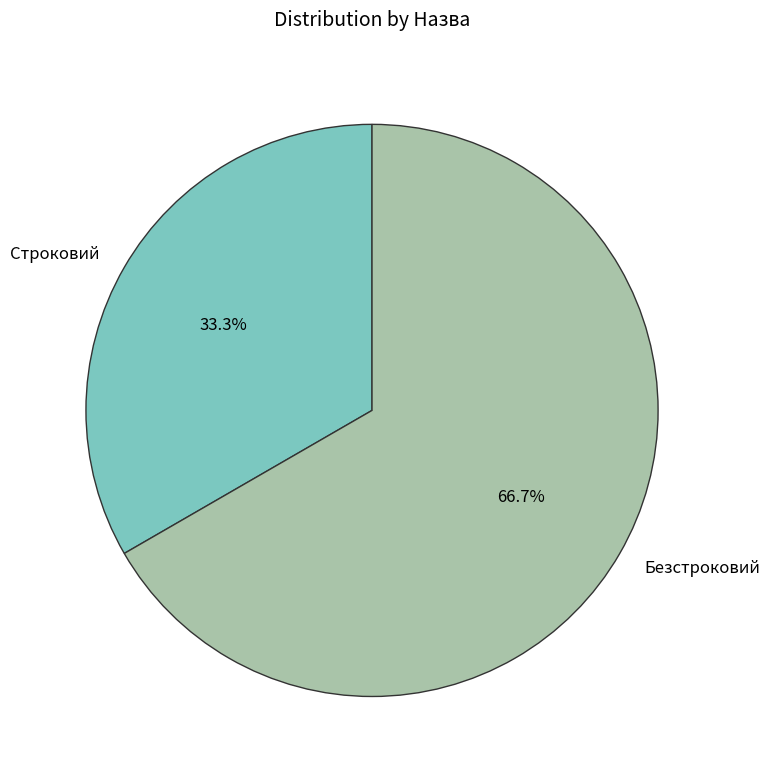

Combined, what portion of the pie is Безстроковий and Строковий?

100.0%